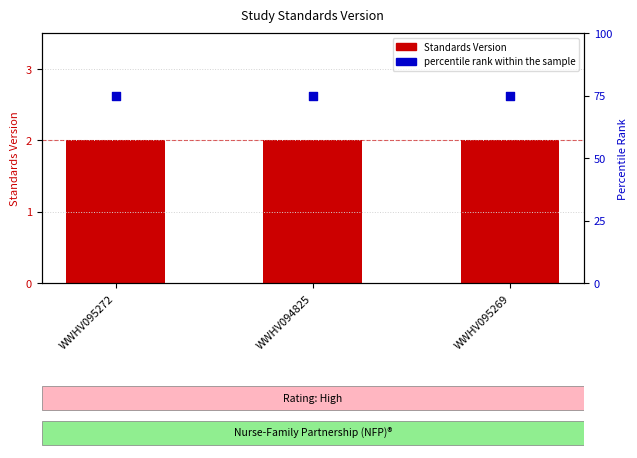

Which series reaches the maximum Y coordinate?

percentile rank within the sample